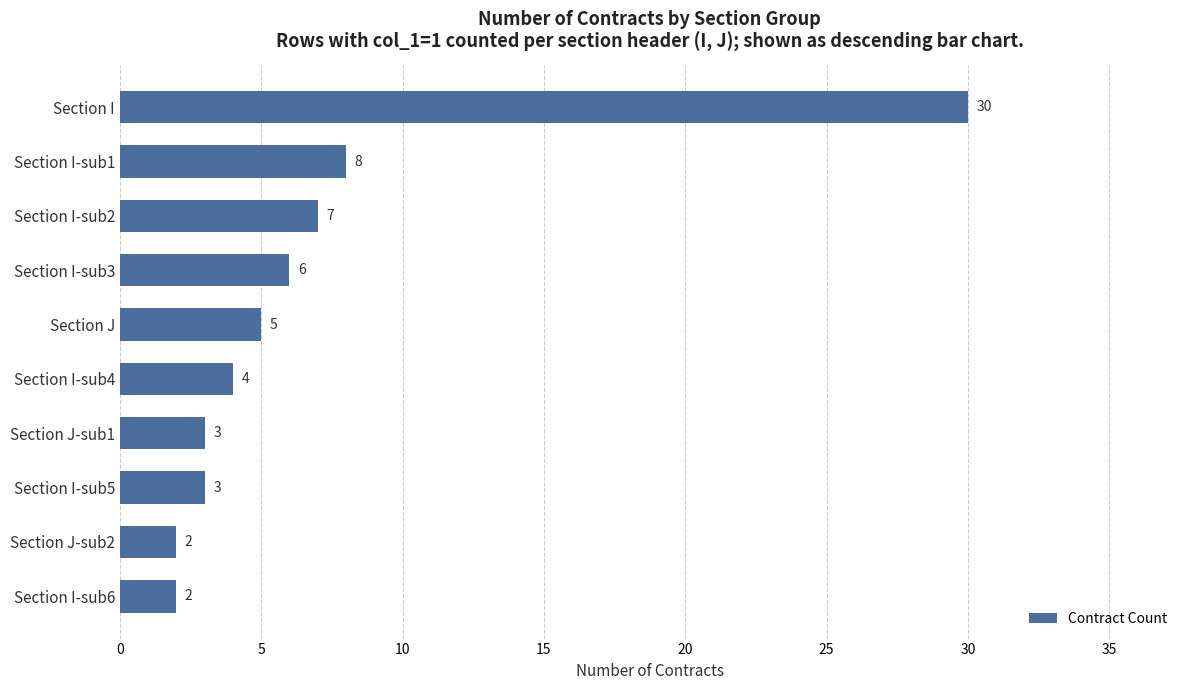

What value does the data have at Section J-sub1?

3